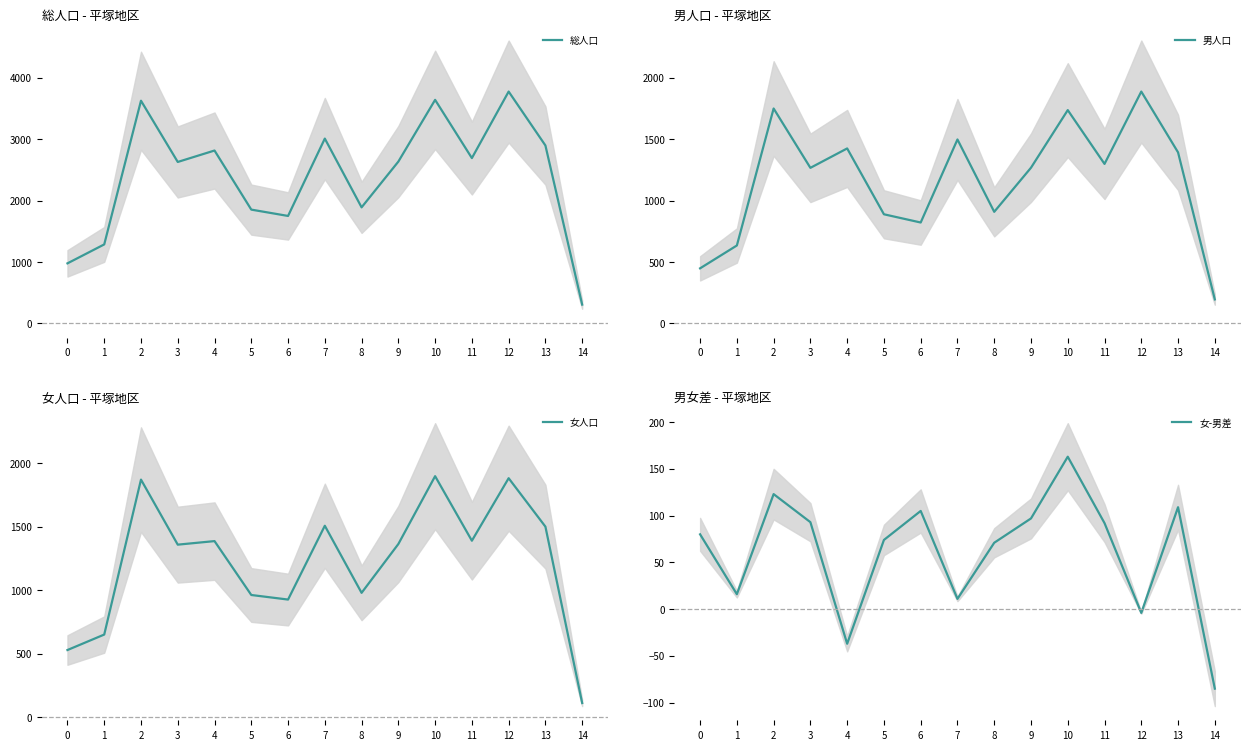

How many data points in 男人口 are less than 1268?

7